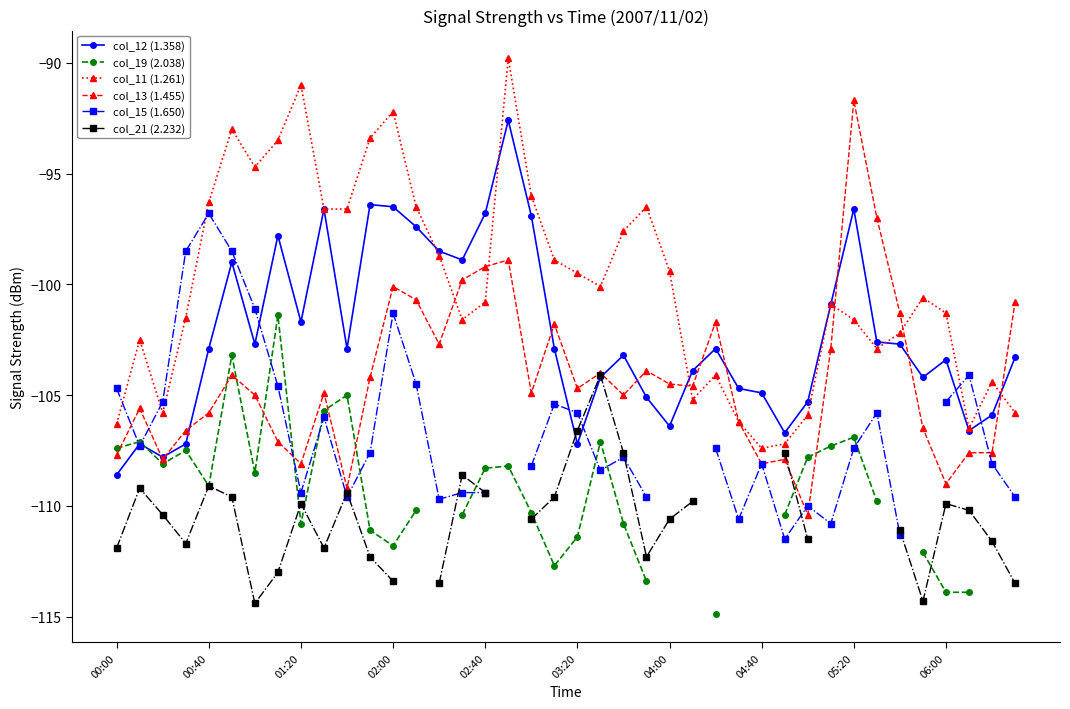

Which series has the largest total across all categories?

col_11 (1.261)